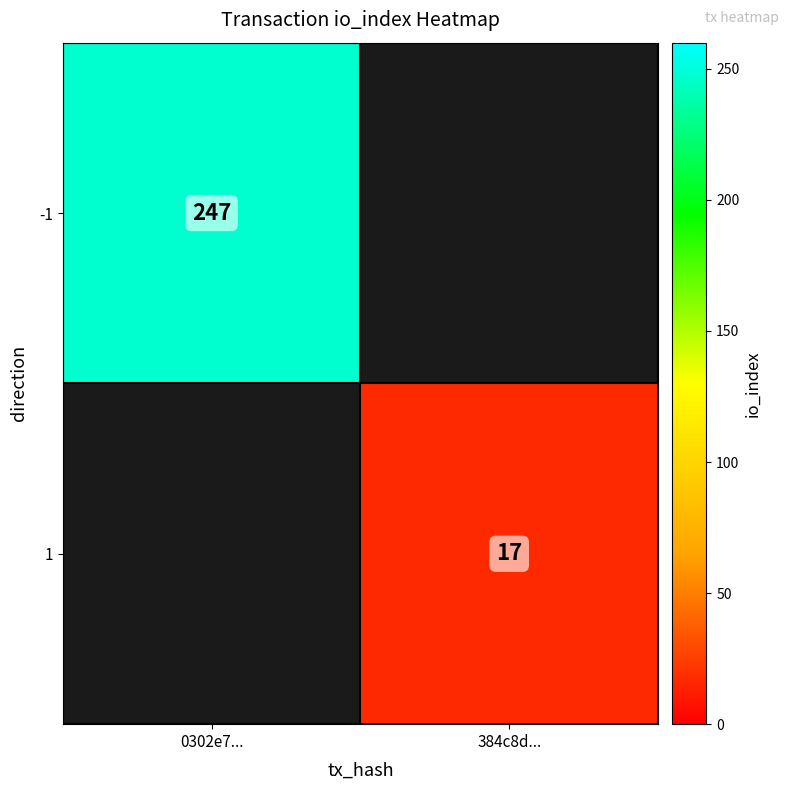

The value of 1 at 384c8d... is 17. True or false?

True